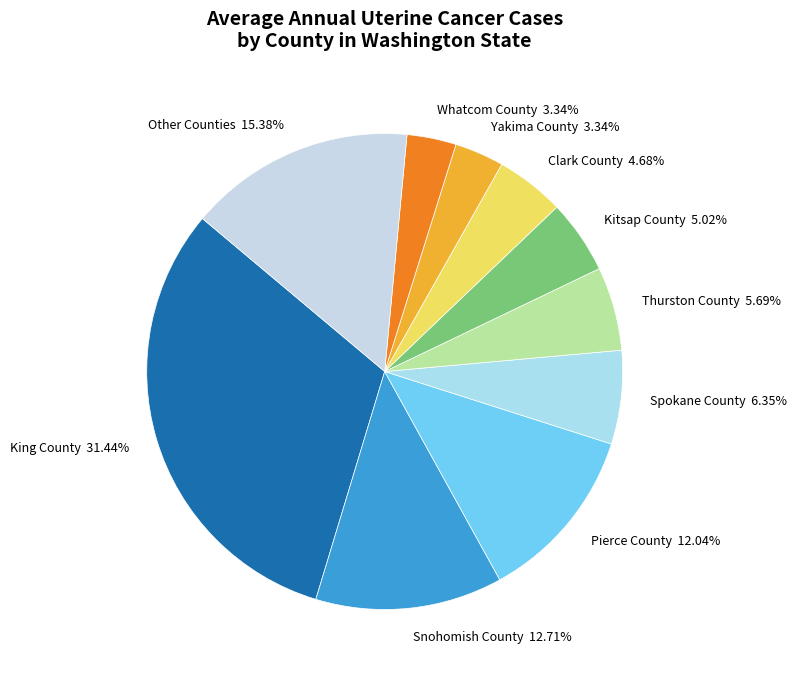

To the nearest percent, what is the average slice percentage?

10%